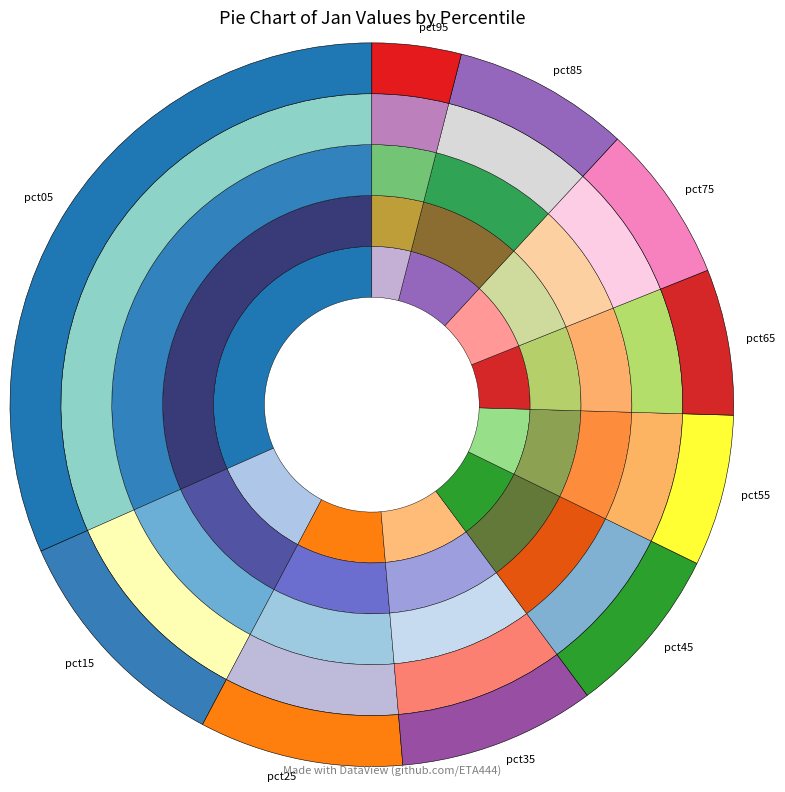

True or false: pct75 accounts for 7% of the total.

True